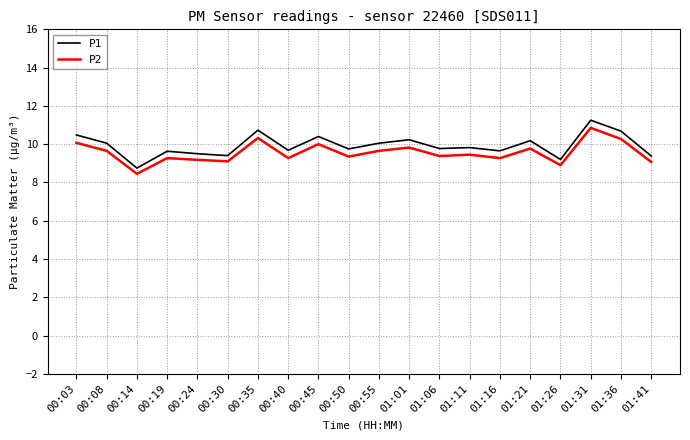

Where does the P1 series first go above 9?

00:03